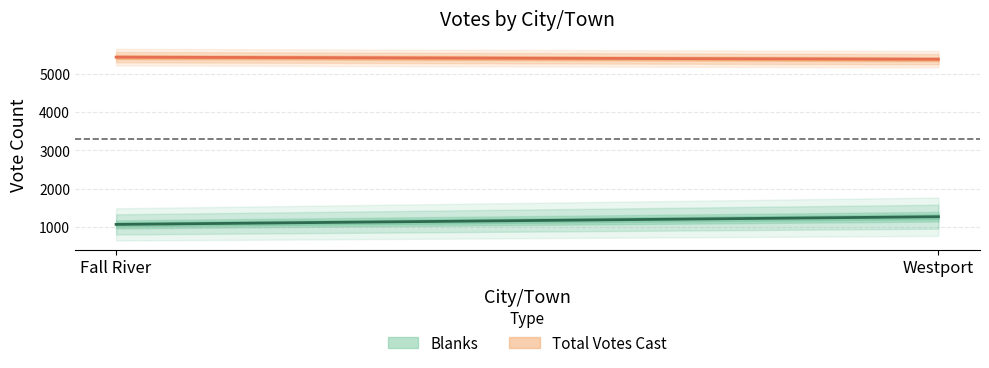

What value does the Blanks series have at Fall River?

1058